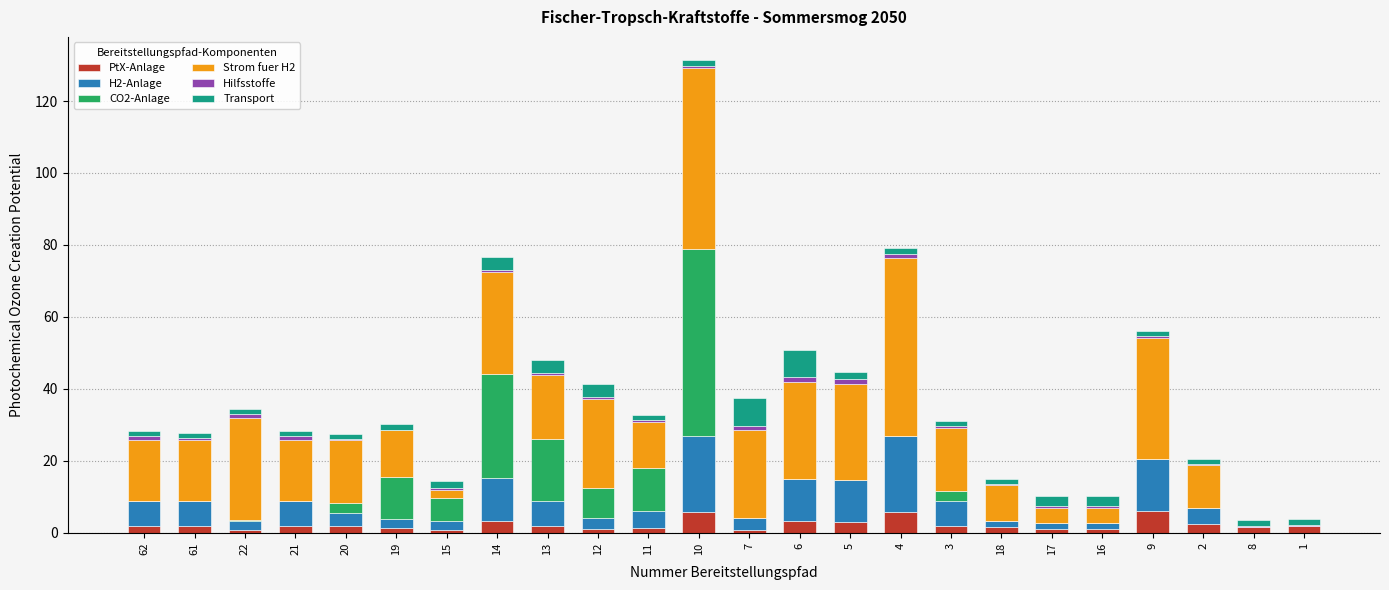

What is the highest value of the PtX-Anlage series?

6.1